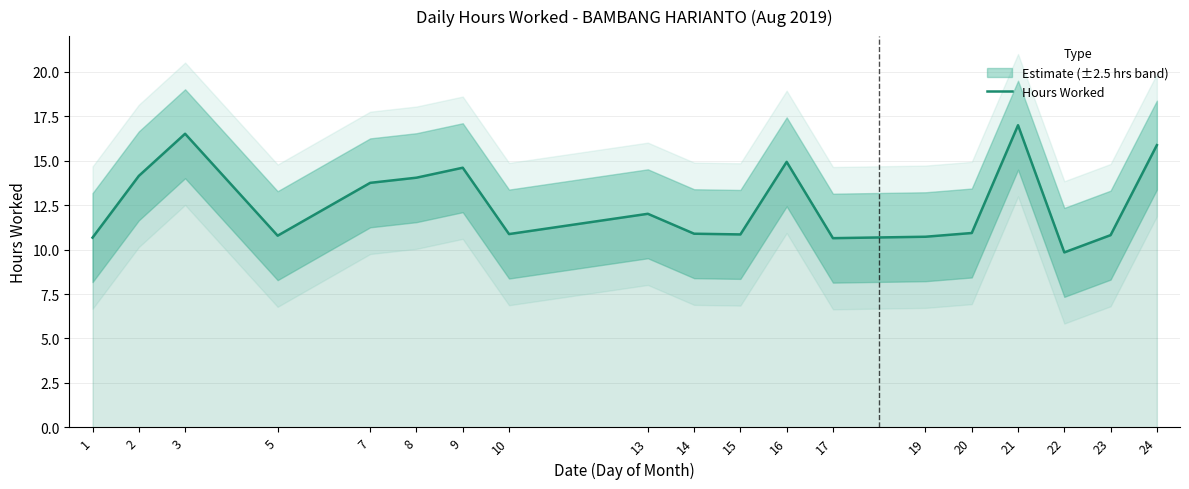

What is the sum of all values?

239.8